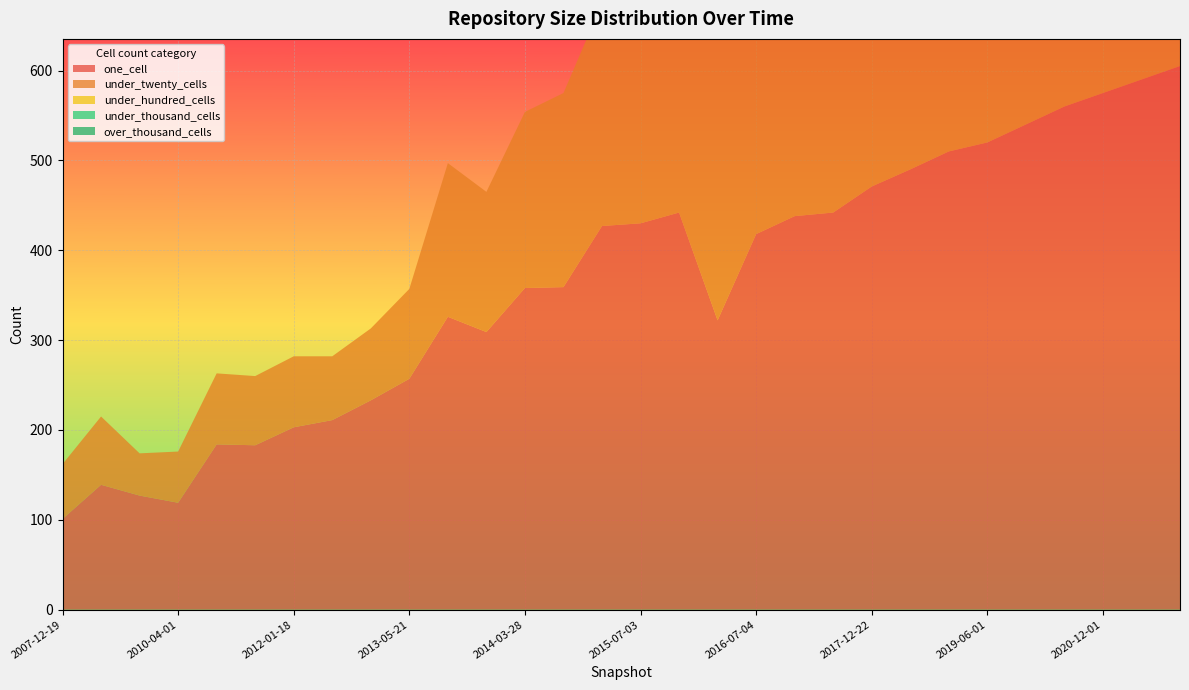

Reading right to left, transcribe all the data shown in this chart.

one_cell: 2021-12-01=605	2021-06-01=590	2020-12-01=575	2020-06-01=560	2019-12-01=540	2019-06-01=520	2018-12-01=510	2018-06-01=490	2017-12-22=471	2017-07-24=442	2017-04-12=438	2016-07-04=418	2016-01-04=322	2015-10-01=442	2015-07-03=430	2015-01-19=427	2014-09-08=359	2014-03-28=358	2013-12-20=309	2013-09-10=326	2013-05-21=257	2012-12-11=233	2012-07-13=211	2012-01-18=203	2011-06-10=183	2010-11-17=184	2010-04-01=119	2009-04-06=127	2008-06-27=139	2007-12-19=101
under_twenty_cells: 2021-12-01=590	2021-06-01=580	2020-12-01=570	2020-06-01=560	2019-12-01=545	2019-06-01=530	2018-12-01=525	2018-06-01=510	2017-12-22=493	2017-07-24=434	2017-04-12=391	2016-07-04=353	2016-01-04=322	2015-10-01=262	2015-07-03=261	2015-01-19=248	2014-09-08=216	2014-03-28=196	2013-12-20=156	2013-09-10=171	2013-05-21=100	2012-12-11=80	2012-07-13=71	2012-01-18=79	2011-06-10=77	2010-11-17=79	2010-04-01=57	2009-04-06=47	2008-06-27=76	2007-12-19=61
under_hundred_cells: 2021-12-01=80	2021-06-01=70	2020-12-01=60	2020-06-01=50	2019-12-01=40	2019-06-01=35	2018-12-01=30	2018-06-01=25	2017-12-22=20	2017-07-24=17	2017-04-12=15	2016-07-04=16	2016-01-04=16	2015-10-01=0	2015-07-03=0	2015-01-19=0	2014-09-08=0	2014-03-28=0	2013-12-20=0	2013-09-10=0	2013-05-21=0	2012-12-11=0	2012-07-13=0	2012-01-18=0	2011-06-10=0	2010-11-17=0	2010-04-01=0	2009-04-06=0	2008-06-27=0	2007-12-19=0
under_thousand_cells: 2021-12-01=10	2021-06-01=8	2020-12-01=7	2020-06-01=6	2019-12-01=5	2019-06-01=4	2018-12-01=3	2018-06-01=2	2017-12-22=1	2017-07-24=1	2017-04-12=0	2016-07-04=0	2016-01-04=0	2015-10-01=0	2015-07-03=0	2015-01-19=0	2014-09-08=0	2014-03-28=0	2013-12-20=0	2013-09-10=0	2013-05-21=0	2012-12-11=0	2012-07-13=0	2012-01-18=0	2011-06-10=0	2010-11-17=0	2010-04-01=0	2009-04-06=0	2008-06-27=0	2007-12-19=0
over_thousand_cells: 2021-12-01=3	2021-06-01=2	2020-12-01=2	2020-06-01=1	2019-12-01=1	2019-06-01=1	2018-12-01=0	2018-06-01=0	2017-12-22=0	2017-07-24=0	2017-04-12=0	2016-07-04=0	2016-01-04=0	2015-10-01=0	2015-07-03=0	2015-01-19=0	2014-09-08=0	2014-03-28=0	2013-12-20=0	2013-09-10=0	2013-05-21=0	2012-12-11=0	2012-07-13=0	2012-01-18=0	2011-06-10=0	2010-11-17=0	2010-04-01=0	2009-04-06=0	2008-06-27=0	2007-12-19=0